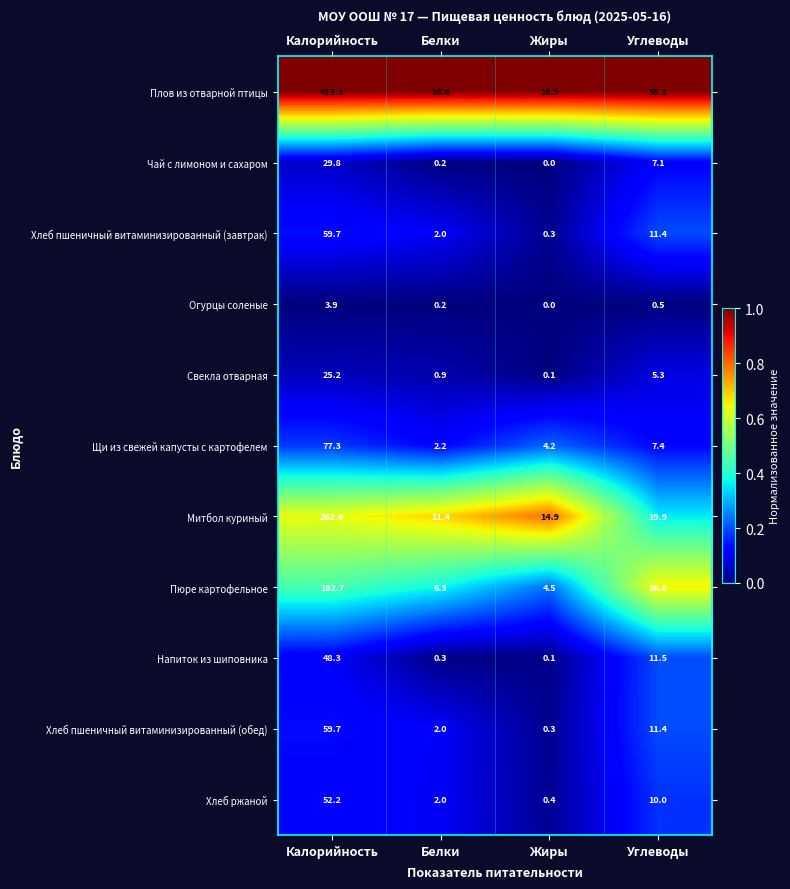

What is the difference between the highest and lowest values at Калорийность?

409.4